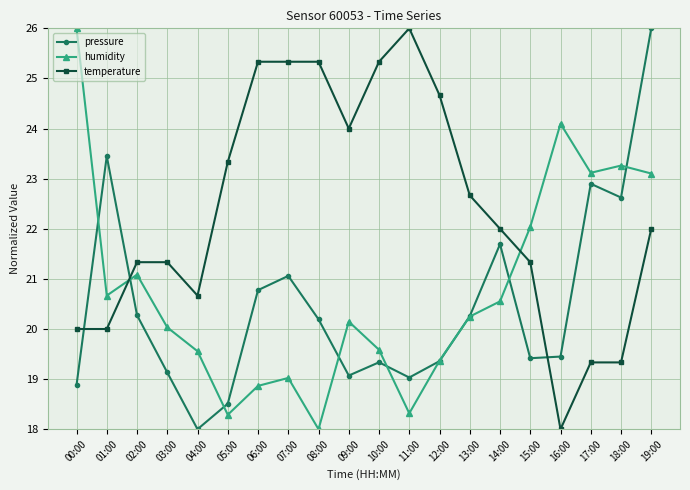

Where is the first local maximum for pressure?

01:00